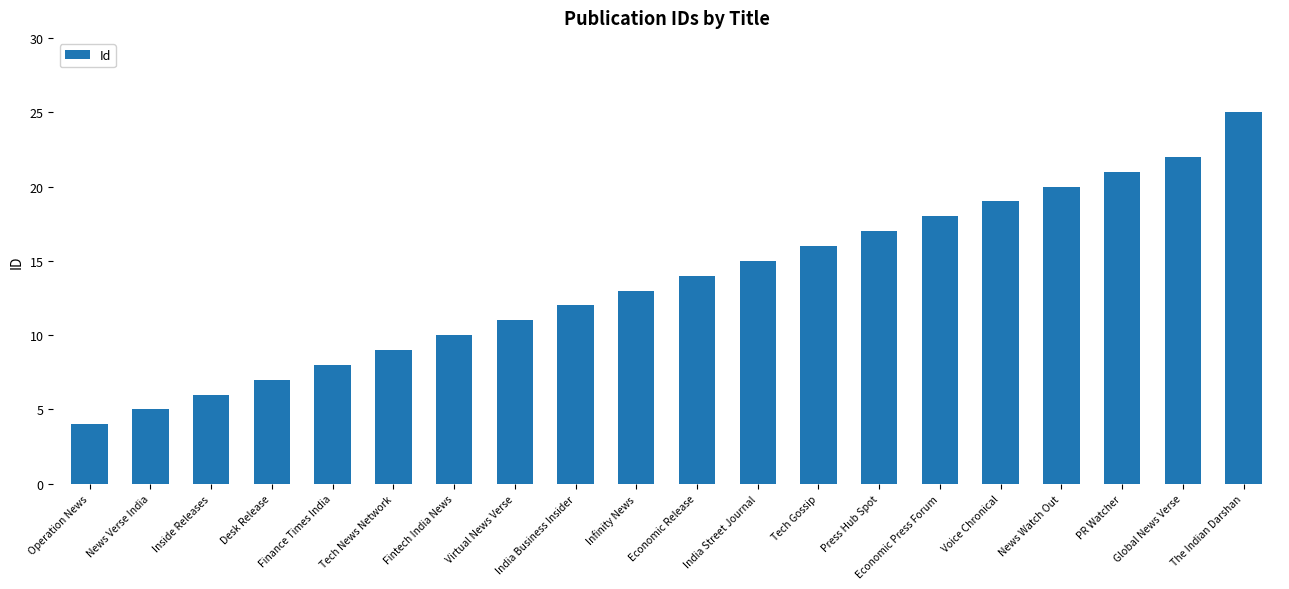

What is the difference between the values at PR Watcher and India Business Insider?

9